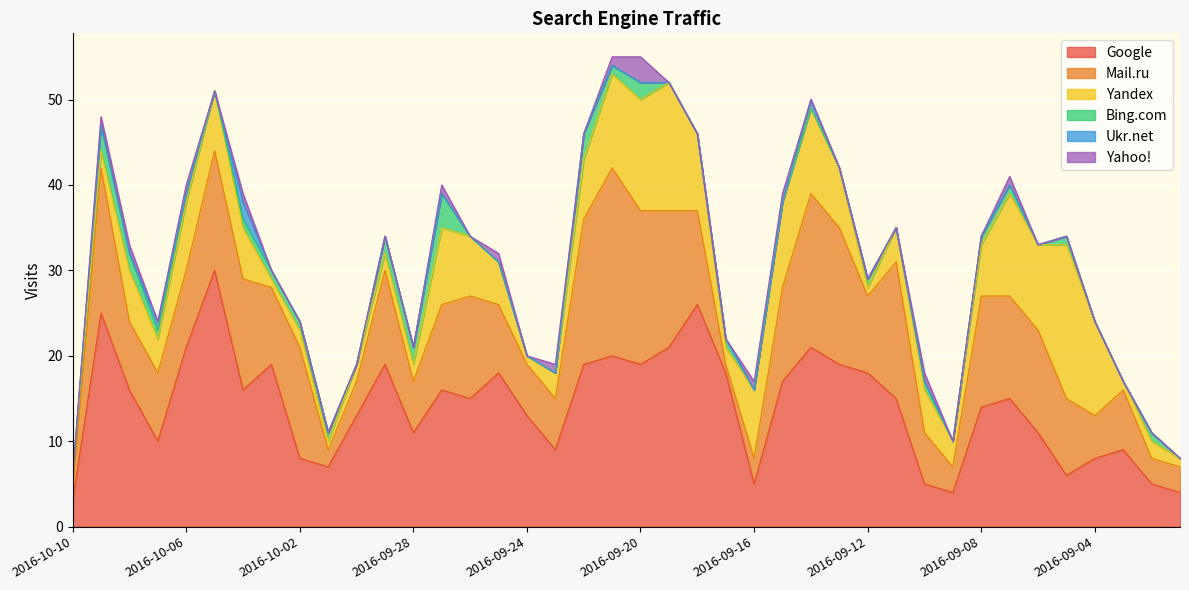

What position from the right is 2016-09-08?

8